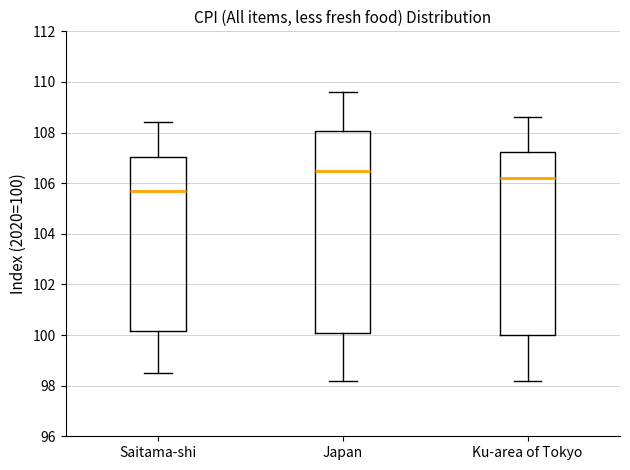

Where does the median line of the box for Japan sit on the y-axis? The values are not printed on the chart, so give them approximately, as read against the axis.

106.6